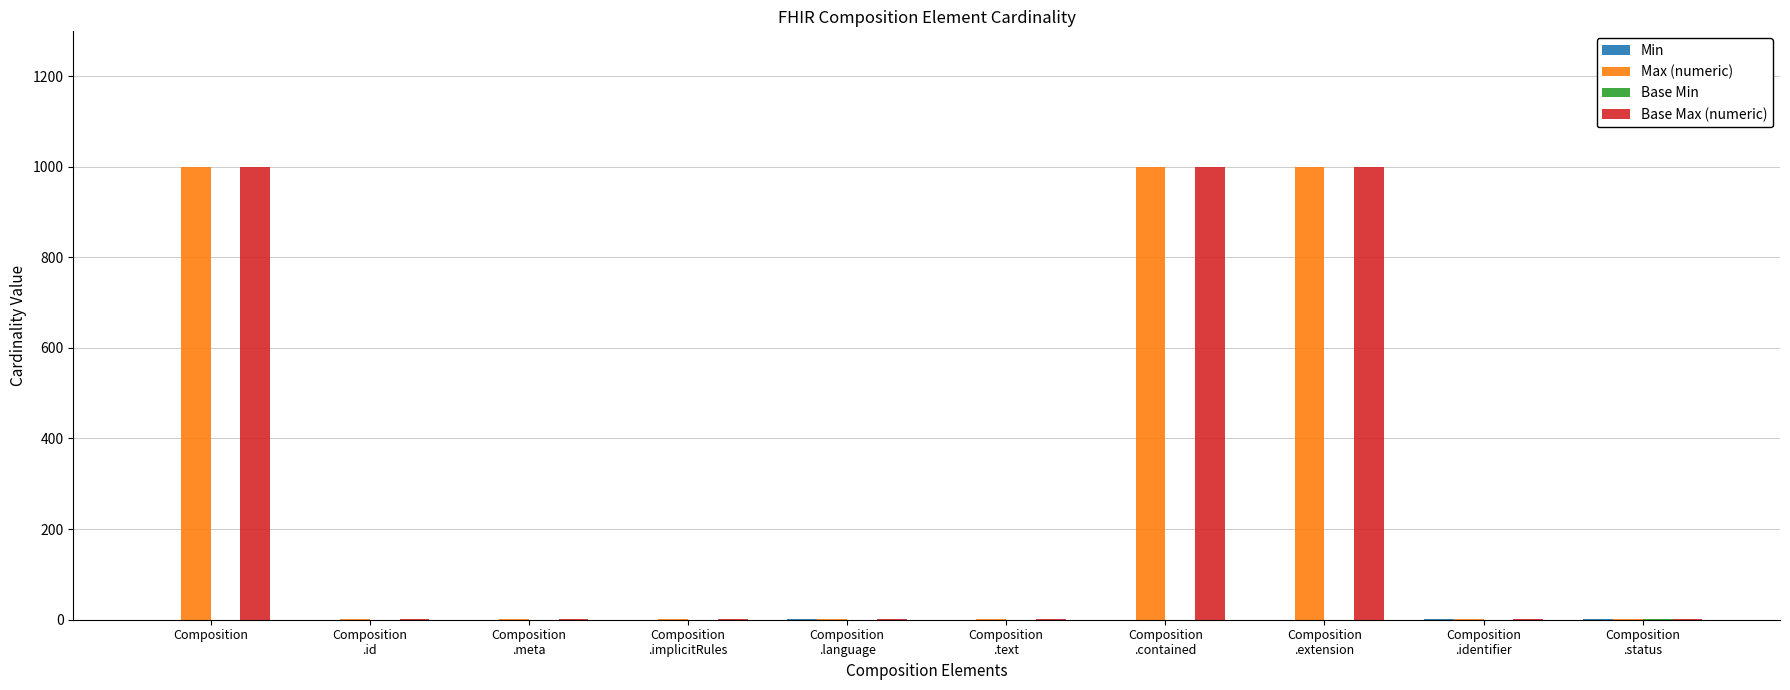

What is the sum of all Max (numeric) values?

3004